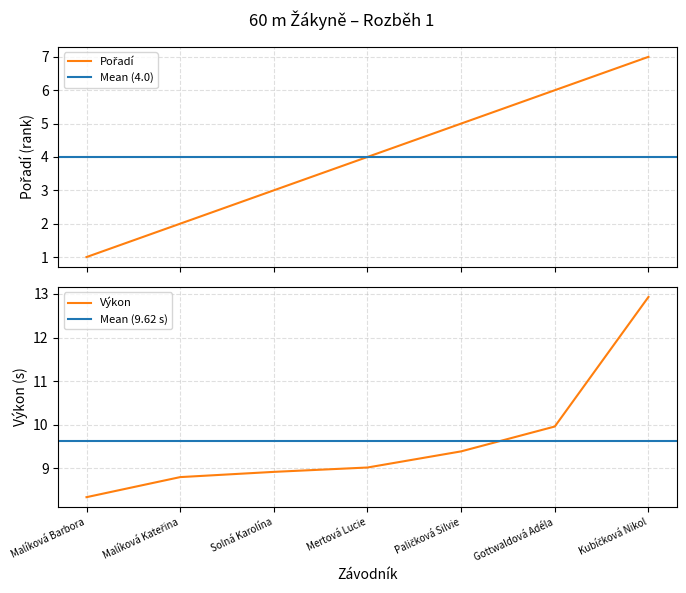

Is it true that Výkon equals 14.7 at Paličková Silvie?

False